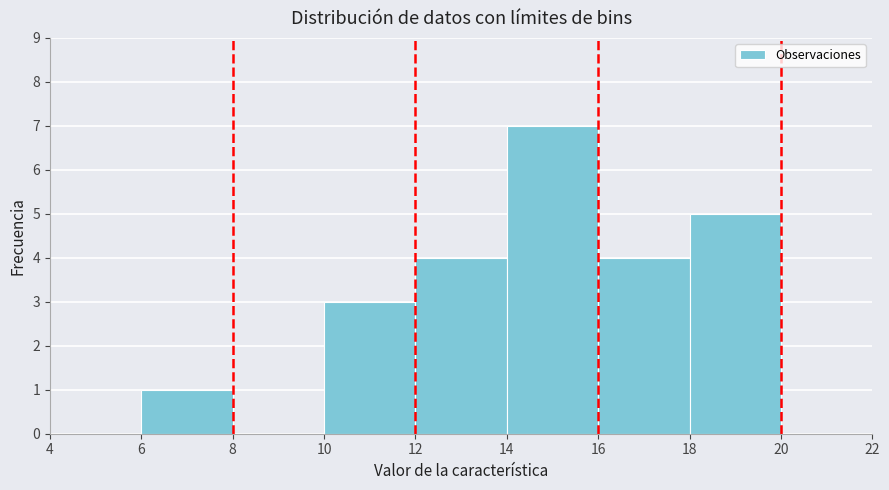

Reading left to right, list every bar in this chart as the range it spans on the x-axis followed by its height. The values are not printed on the chart, so give them approximately, as read against the axis.

6 to 8: 1
8 to 10: 0
10 to 12: 3
12 to 14: 4
14 to 16: 7
16 to 18: 4
18 to 20: 5